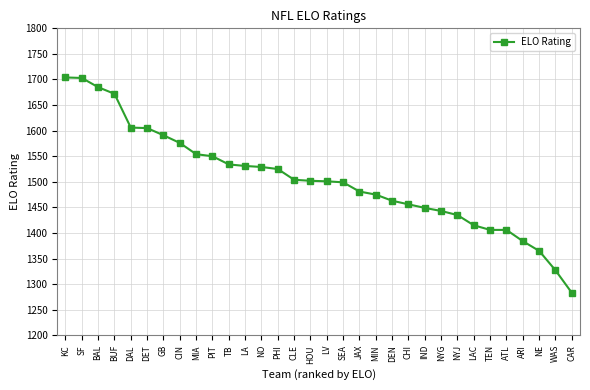

Is this an area chart (filled region under the line)?

No